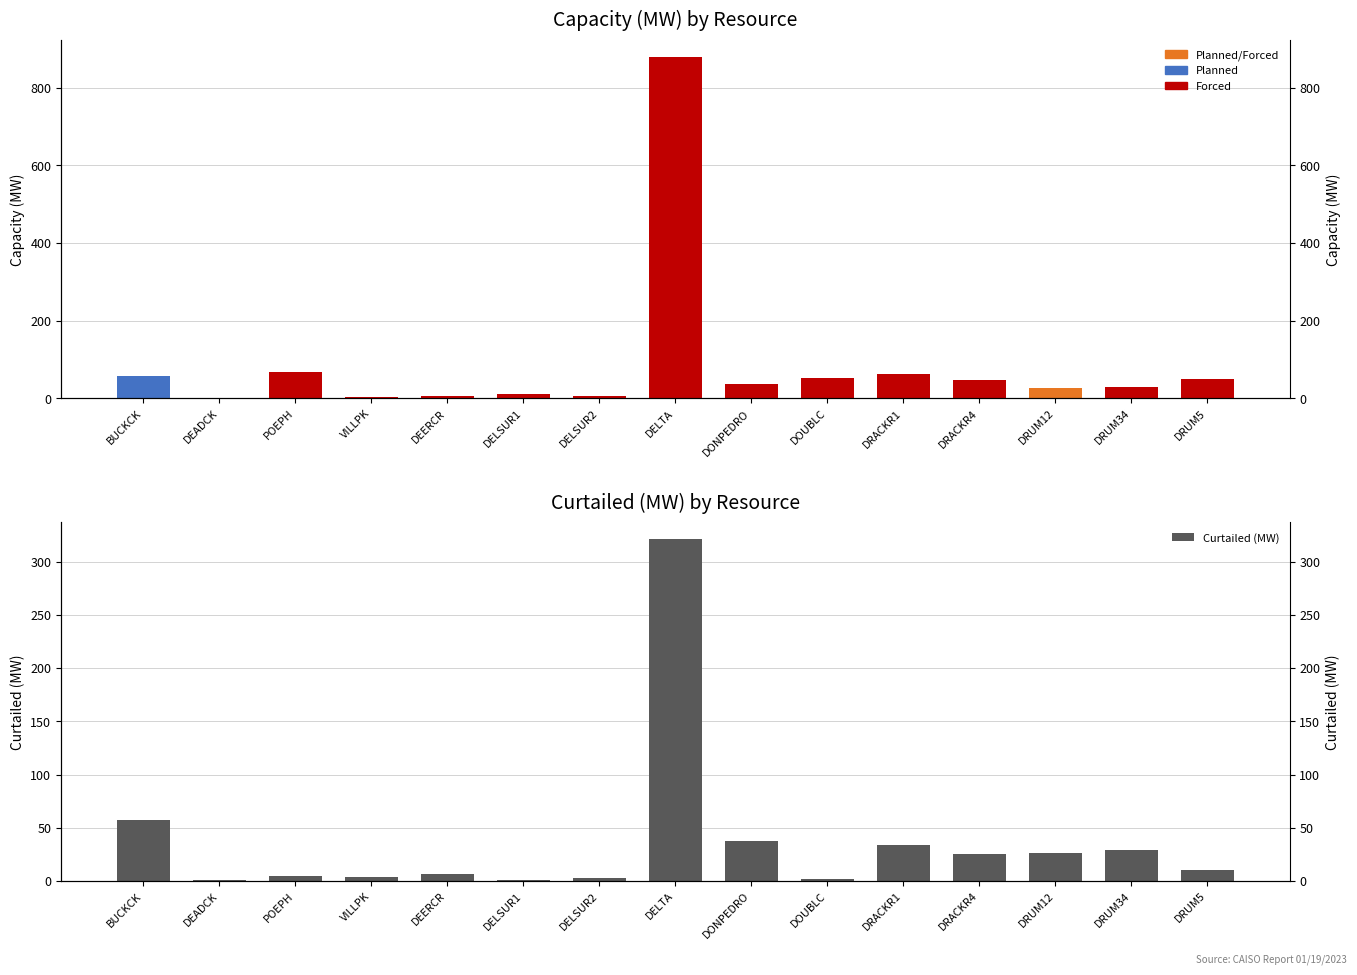

Which has a higher value, BUCKCK or VILLPK?

BUCKCK